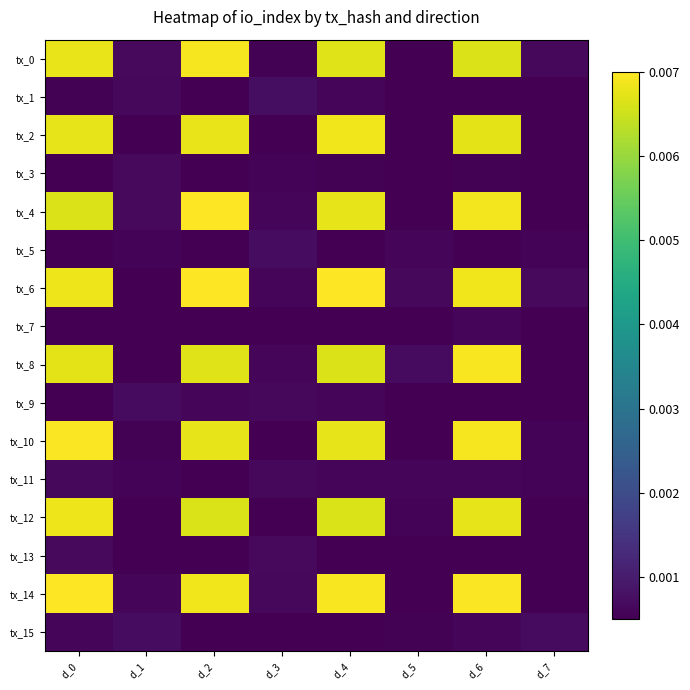

What is the total value across all series at d_2?

0.1